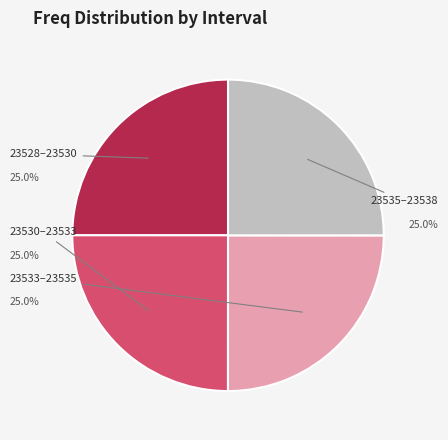

Is there any slice that represents more than half of the pie?

No